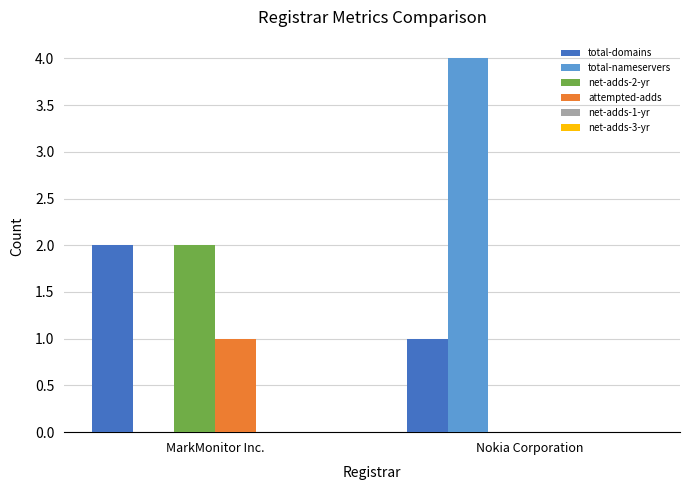

Which series changed the most between MarkMonitor Inc. and Nokia Corporation?

total-nameservers